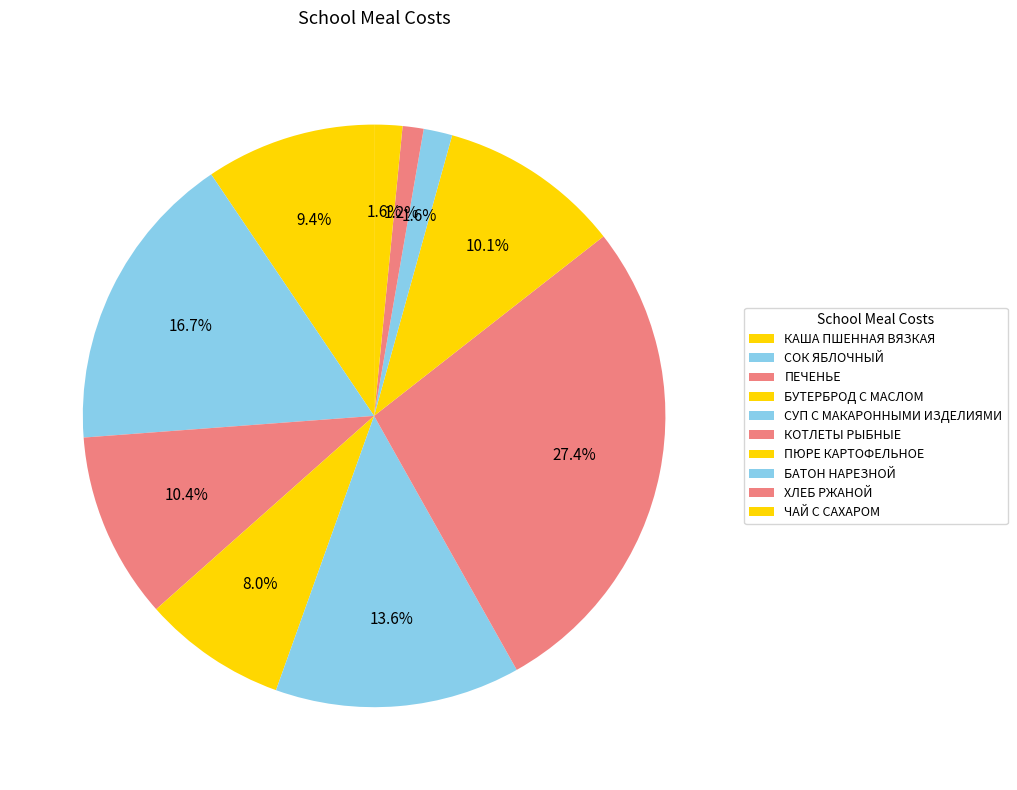

To the nearest percent, what is the combined percentage of СУП С МАКАРОННЫМИ ИЗДЕЛИЯМИ and КАША ПШЕННАЯ ВЯЗКАЯ?

23%